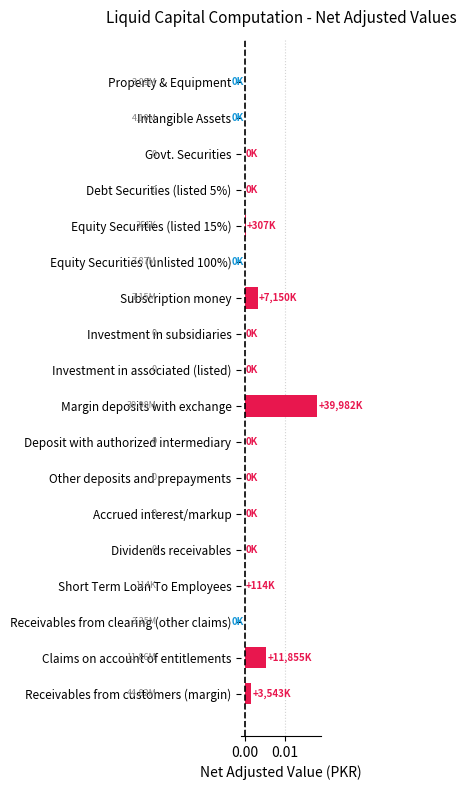

Which label corresponds to the largest value in the chart?

Margin deposits with exchange